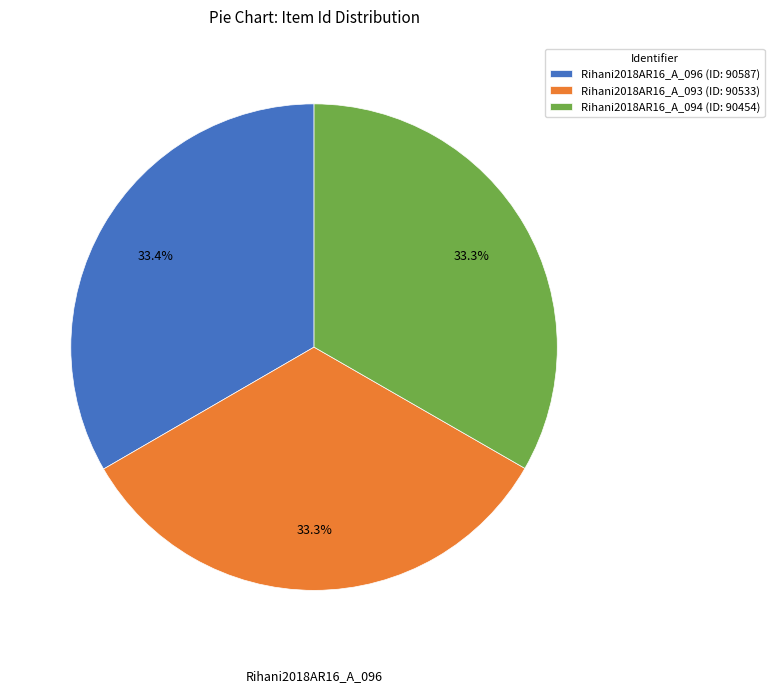

Is there a majority slice in this chart?

No